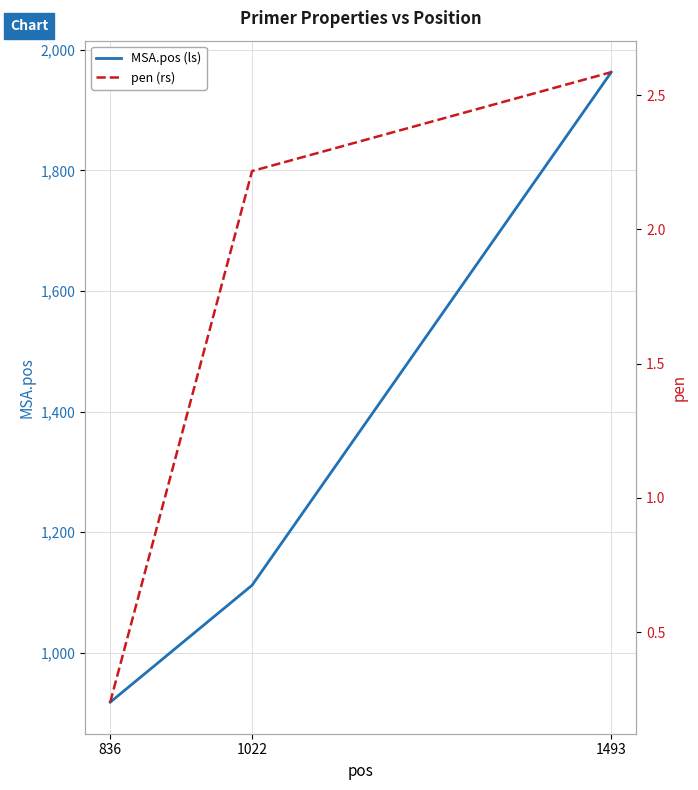

Reading left to right, what are all the values shown in this chart?

MSA.pos (ls): 836=918.0	1022=1112.0	1493=1963.0
pen (rs): 836=0.2	1022=2.2	1493=2.6